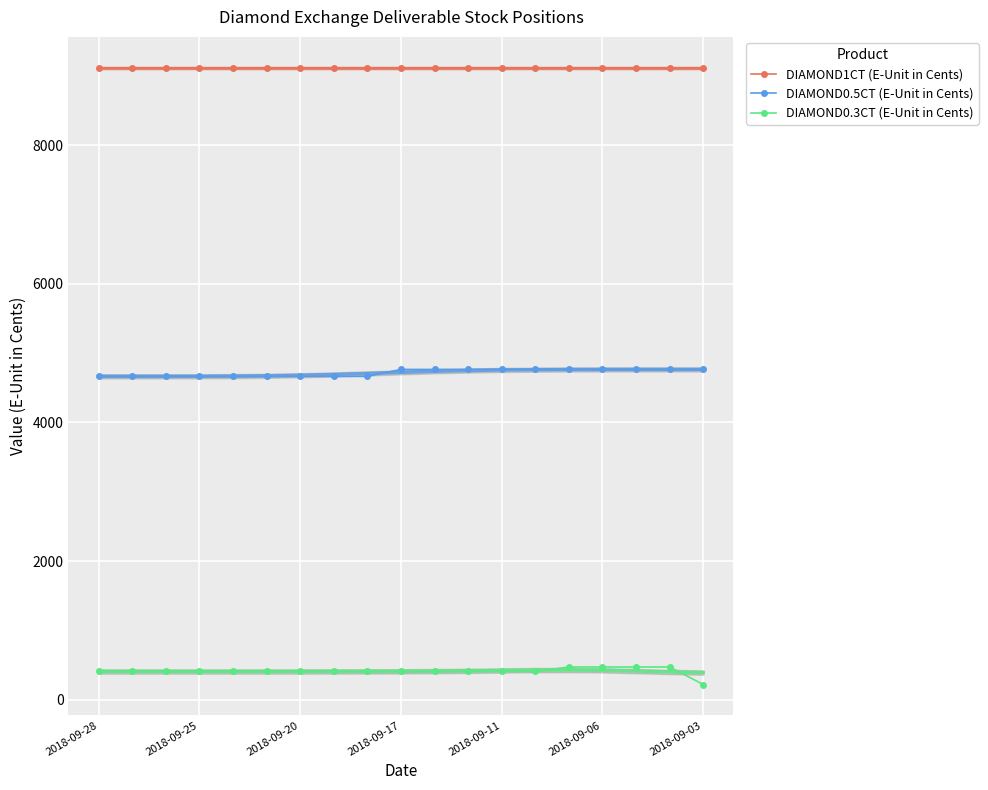

At which category is the sum across all series the highest?

14